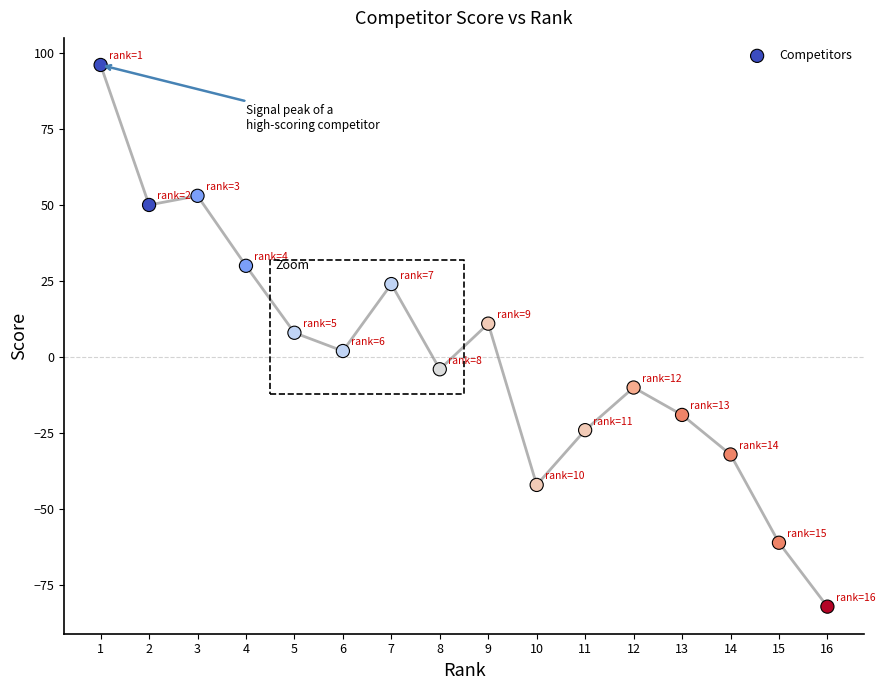

What is the range of X values (max minus min)?

15